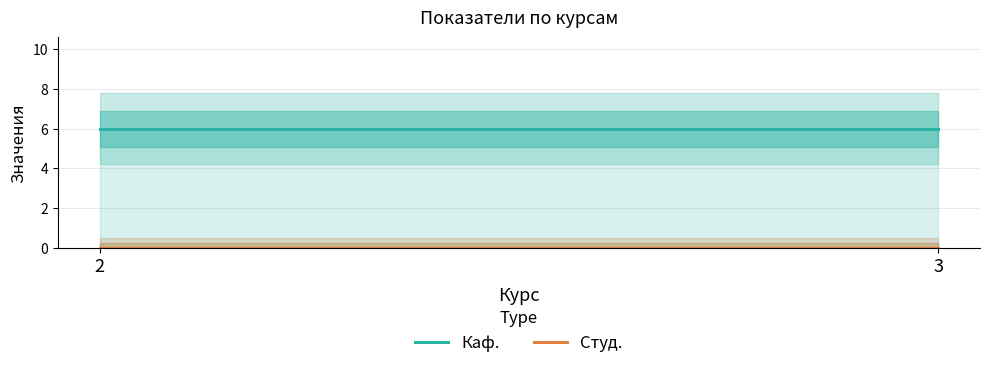

Reading right to left, transcribe all the data shown in this chart.

Каф.: 6	6
Студ.: 0	0